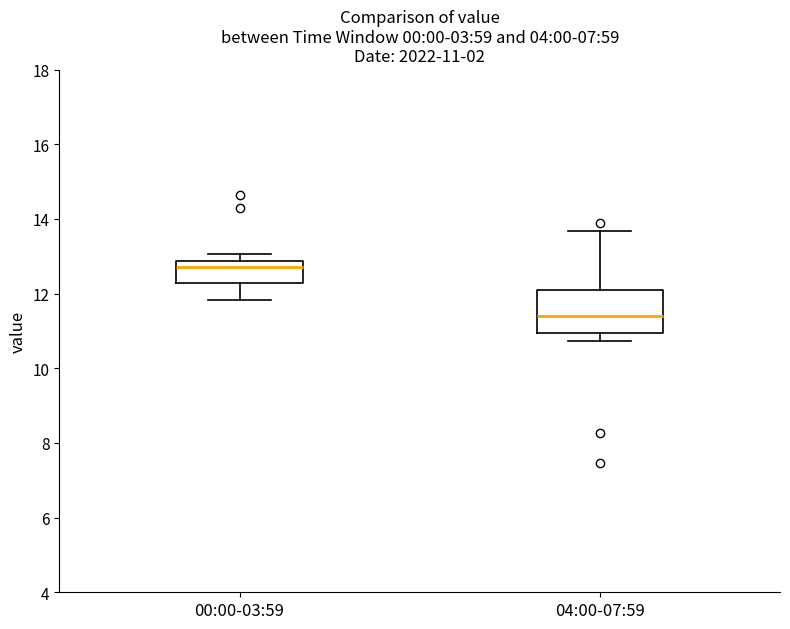

Comparing the boxes themselves (not the whiskers), which one is the tallest?

04:00-07:59